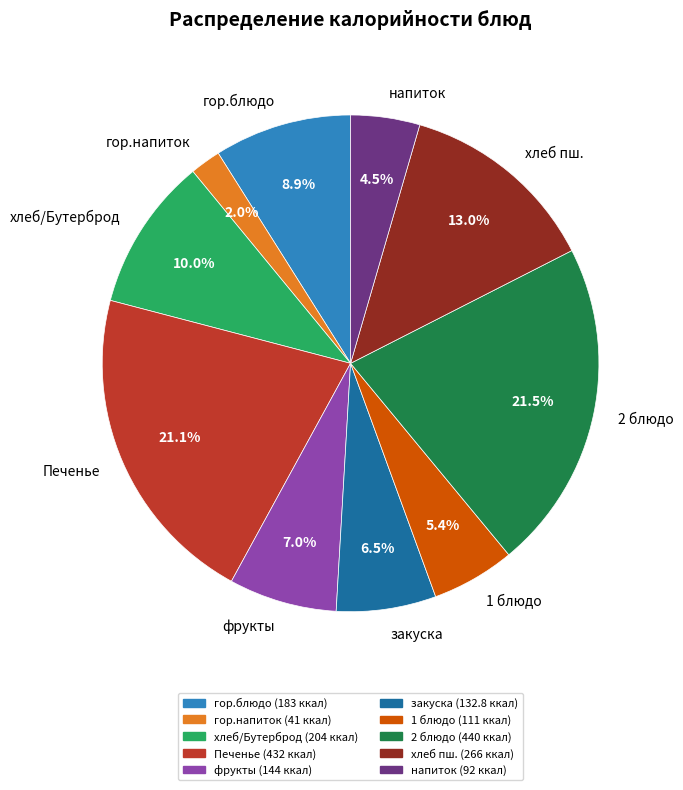

What percentage is NOT represented by гор.блюдо?

91.1%